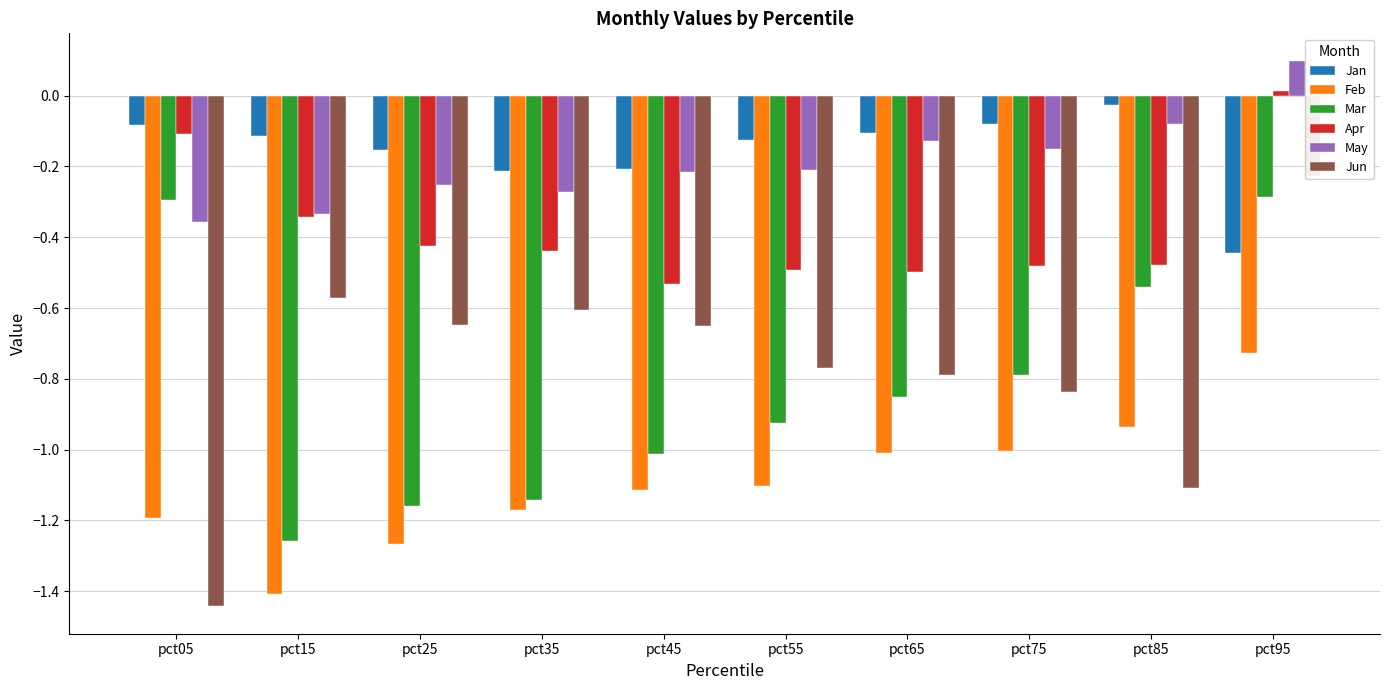

At which label does Jan reach its peak?

pct85